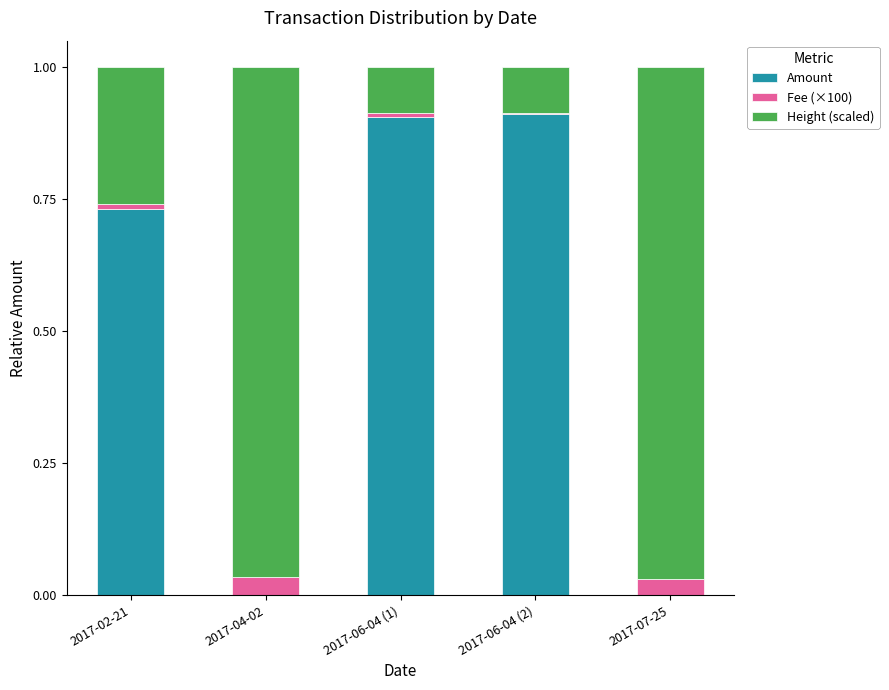

Are the bars grouped side by side (vs. stacked)?

No